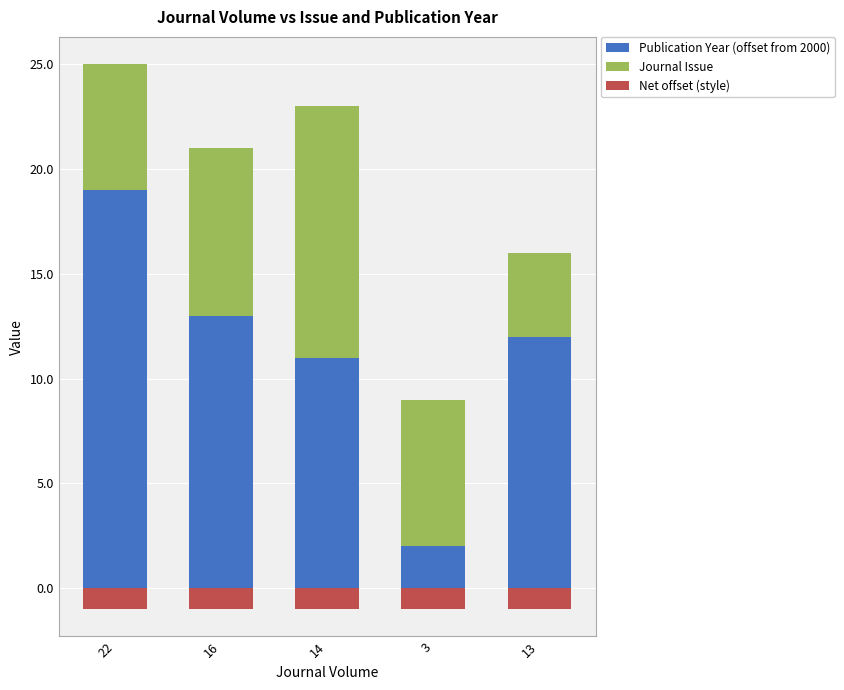

At which category is the sum across all series the highest?

22